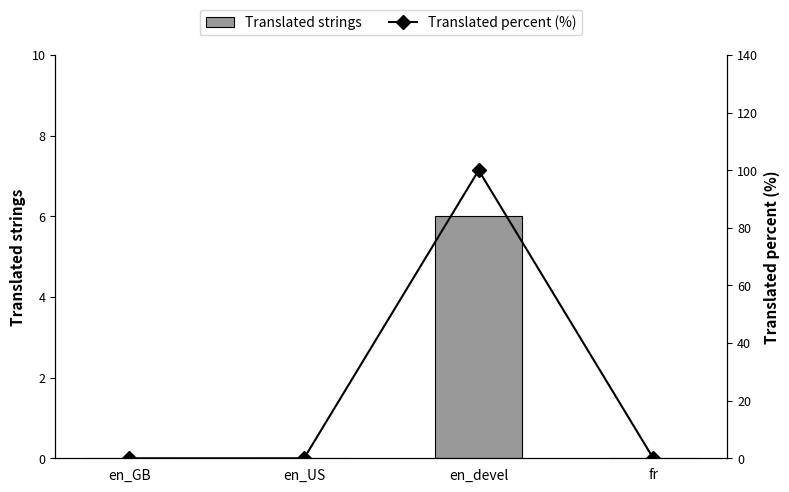

What is the maximum value for Translated strings?

6